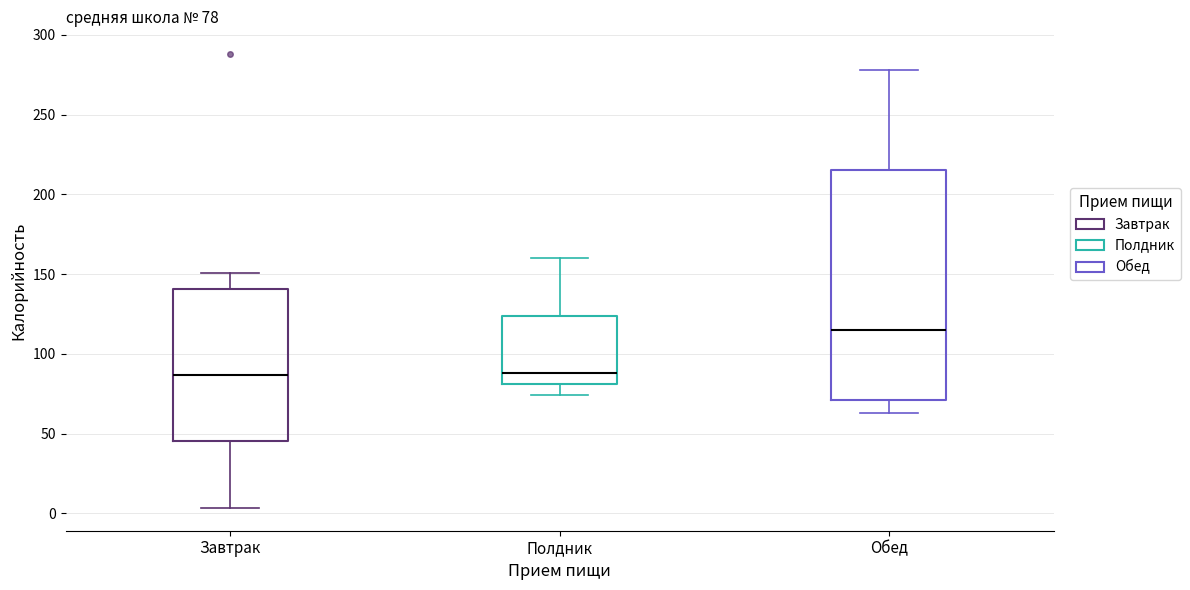

Comparing the boxes themselves (not the whiskers), which one is the tallest?

Обед